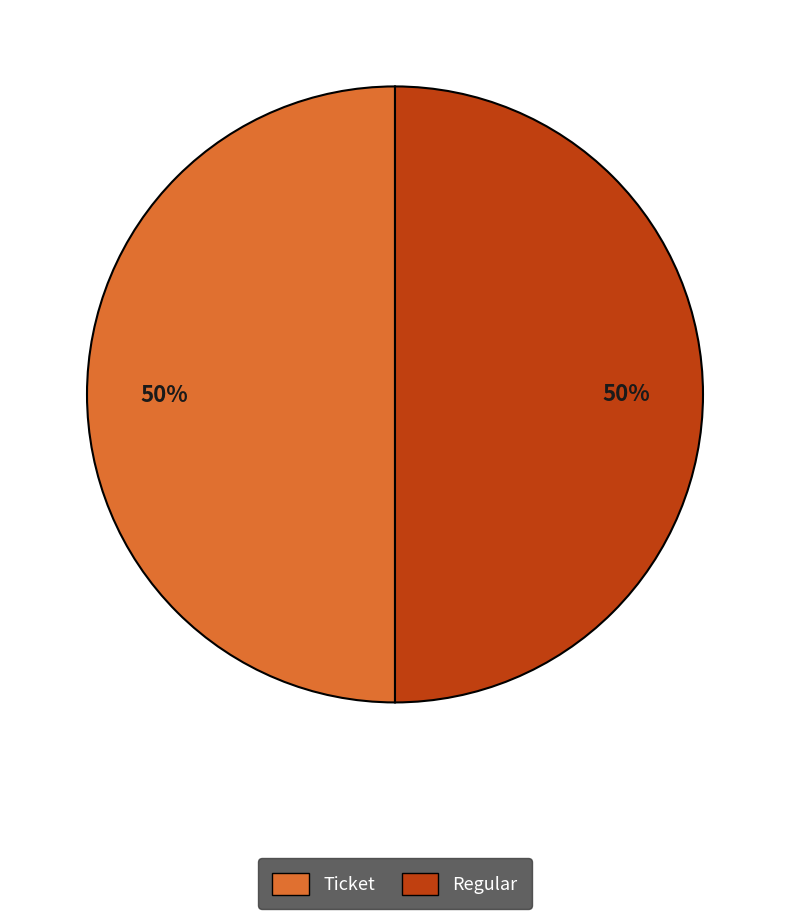

To the nearest percent, what is the average slice percentage?

50%